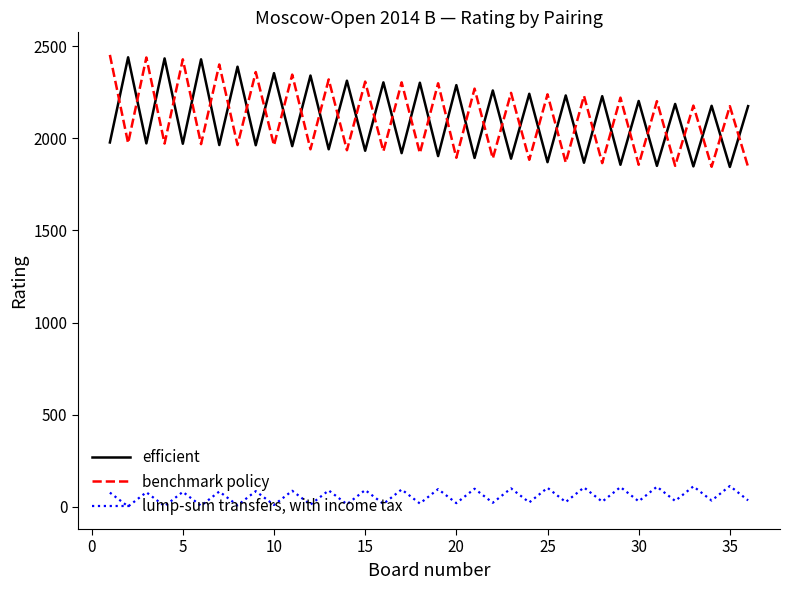

How many series are shown in this chart?

3